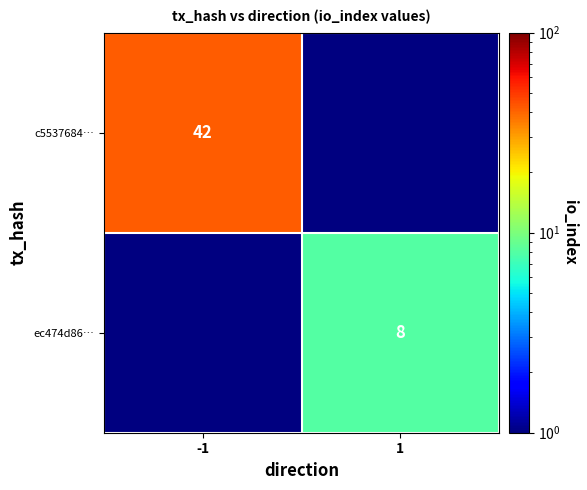

How many categories are shown in the chart?

2